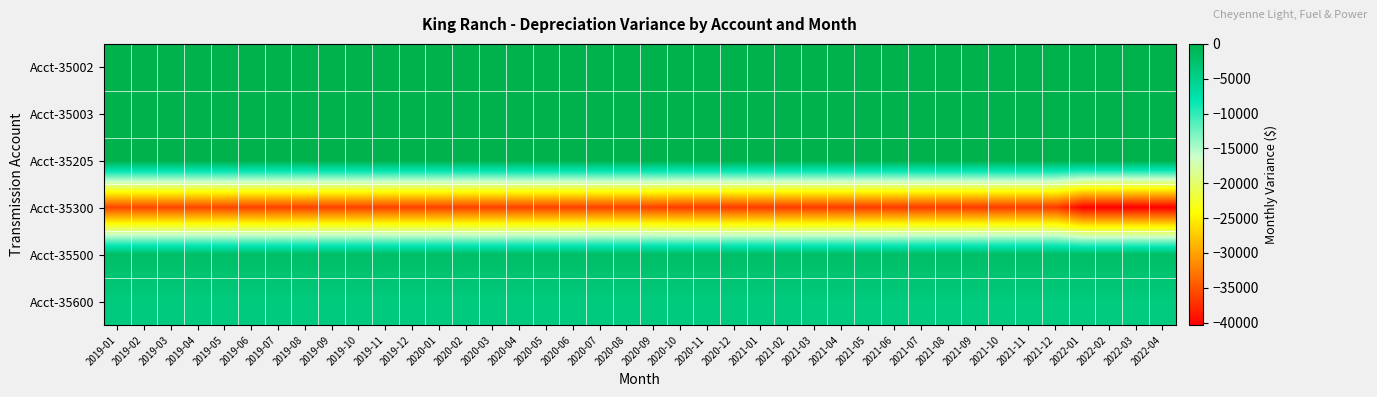

Which has a higher value, 2020-09 or 2021-01?

2020-09